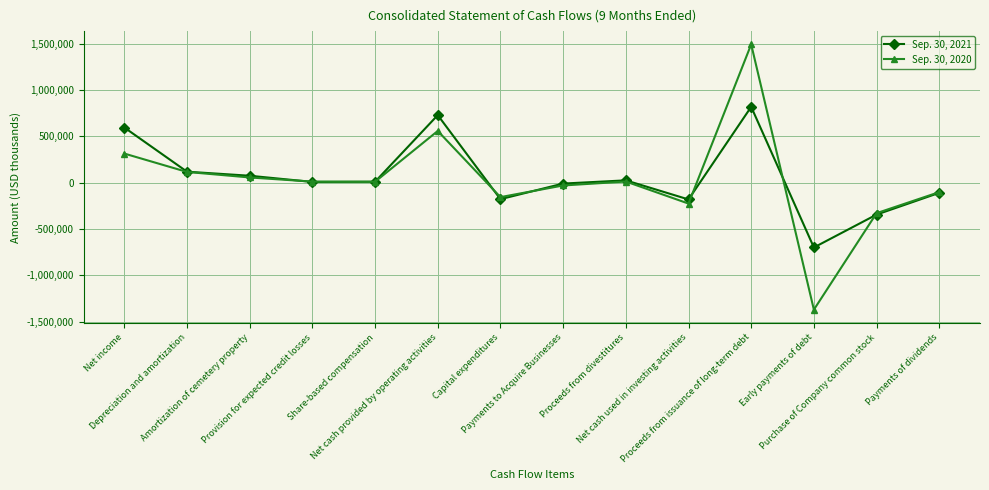

List the series in order of their overall mean, highest first.

Sep. 30, 2021, Sep. 30, 2020